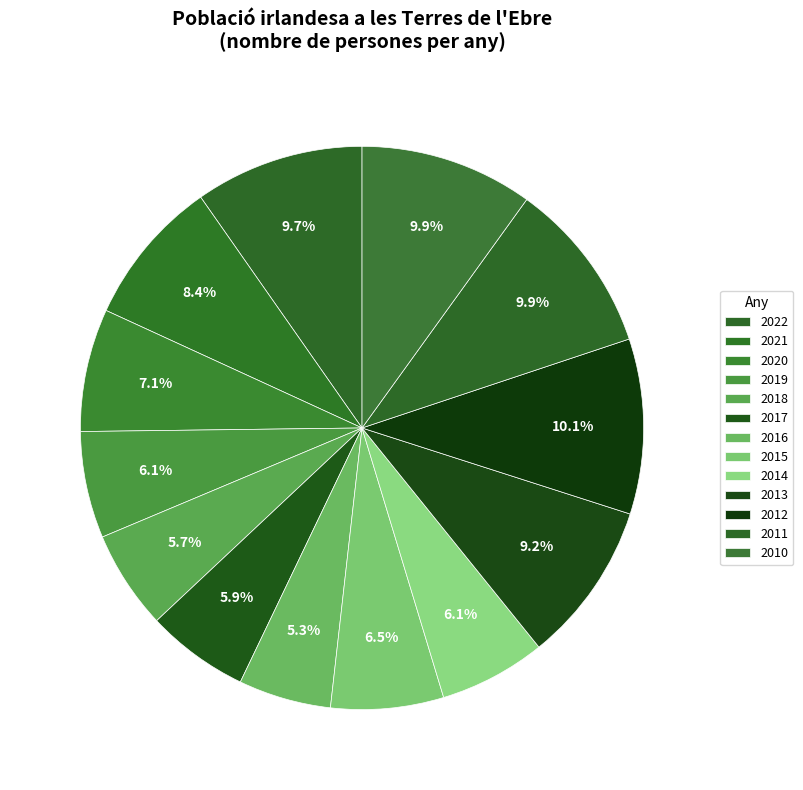

Approximately how many times larger is the value at 2015 compared to 2012?

0.6